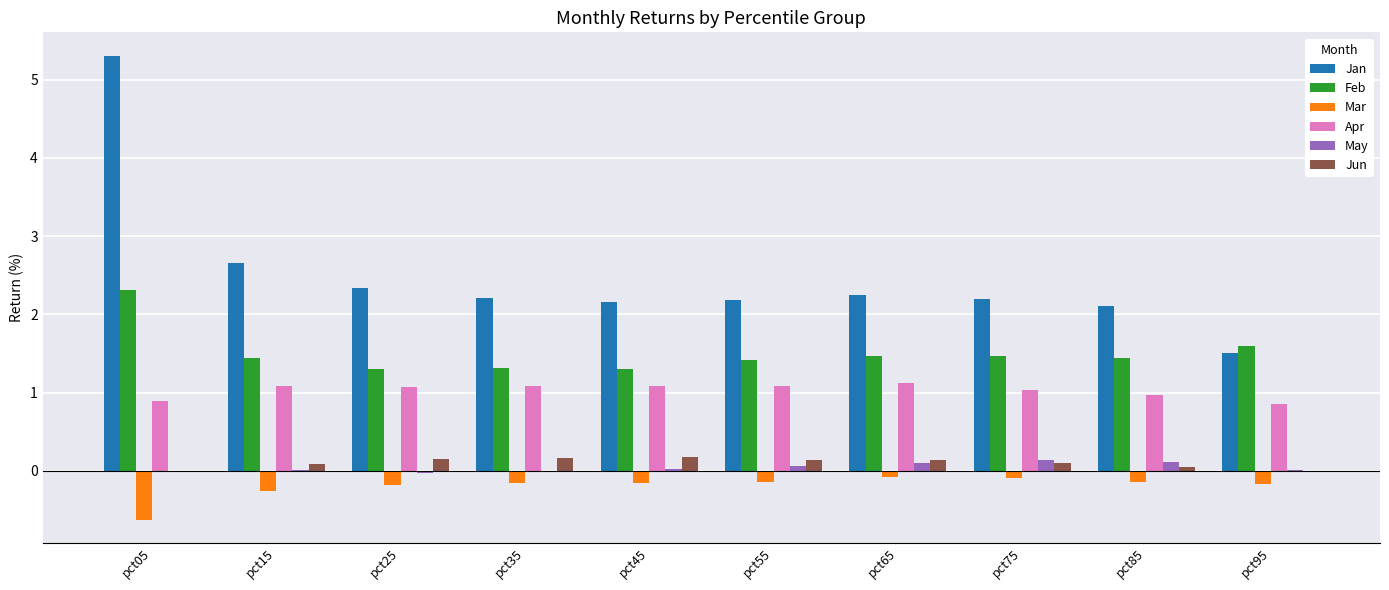

What is the greatest value displayed?

5.3